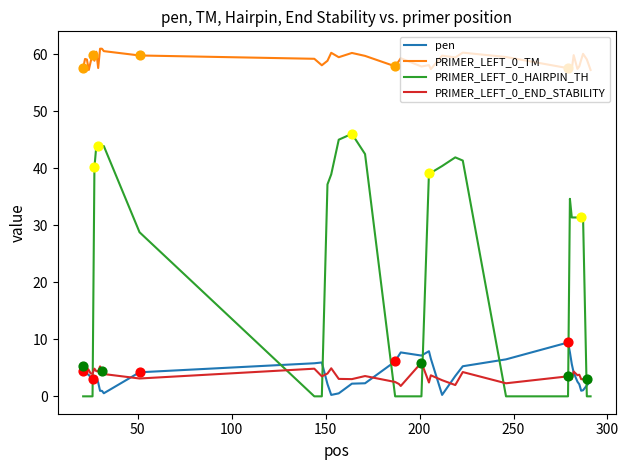

Which series has the widest spread of values?

PRIMER_LEFT_0_HAIRPIN_TH